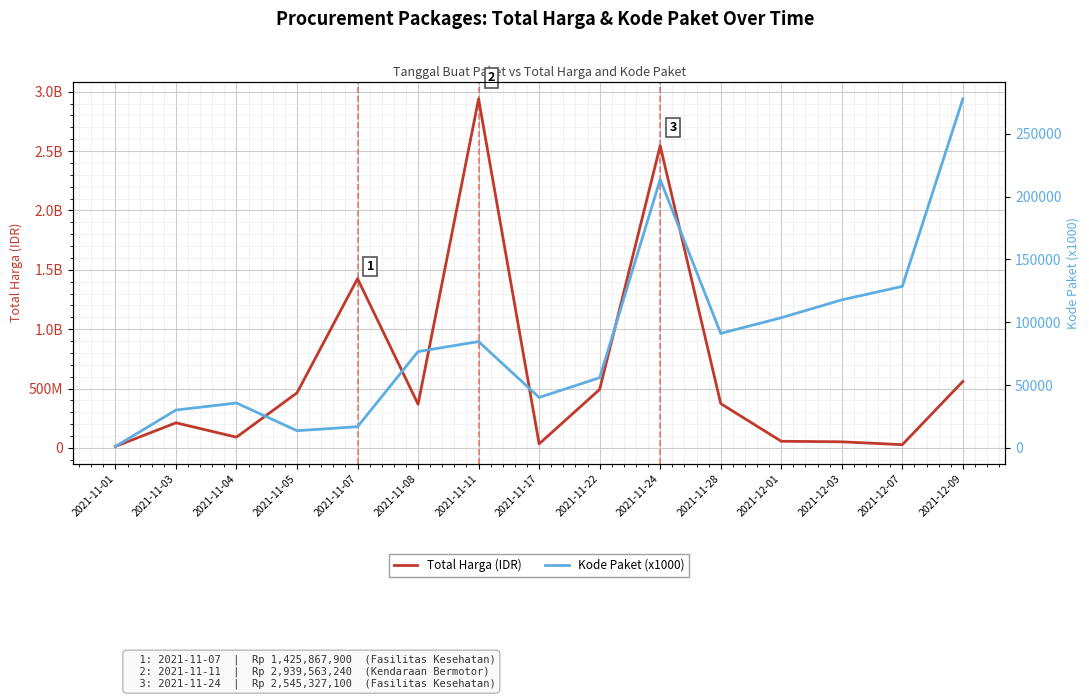

What is the value of the Kode Paket (x1000) point at the 2nd from the left?

30094